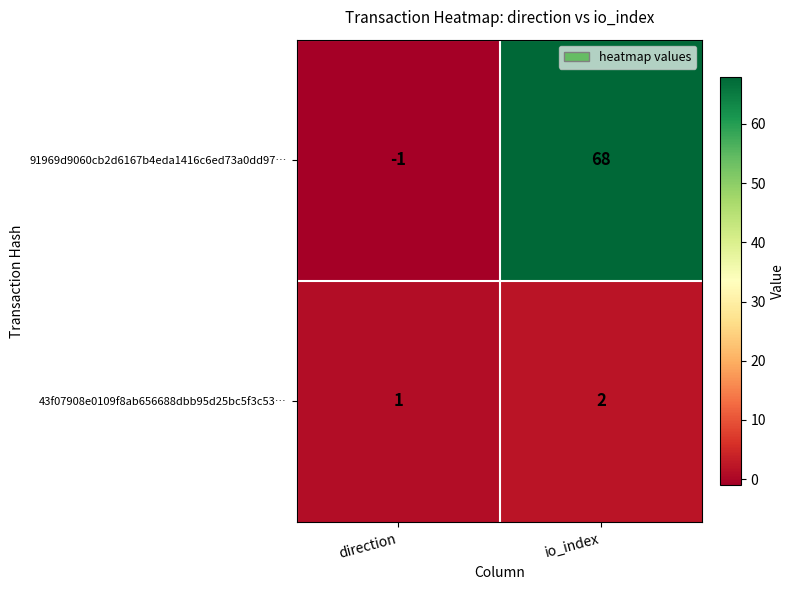

Which category has the lowest value across all series?

direction